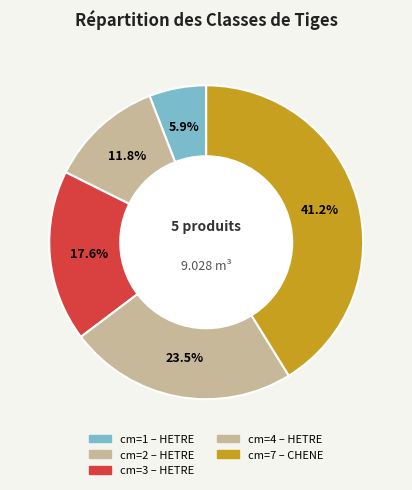

To the nearest percent, what is the average slice percentage?

20%